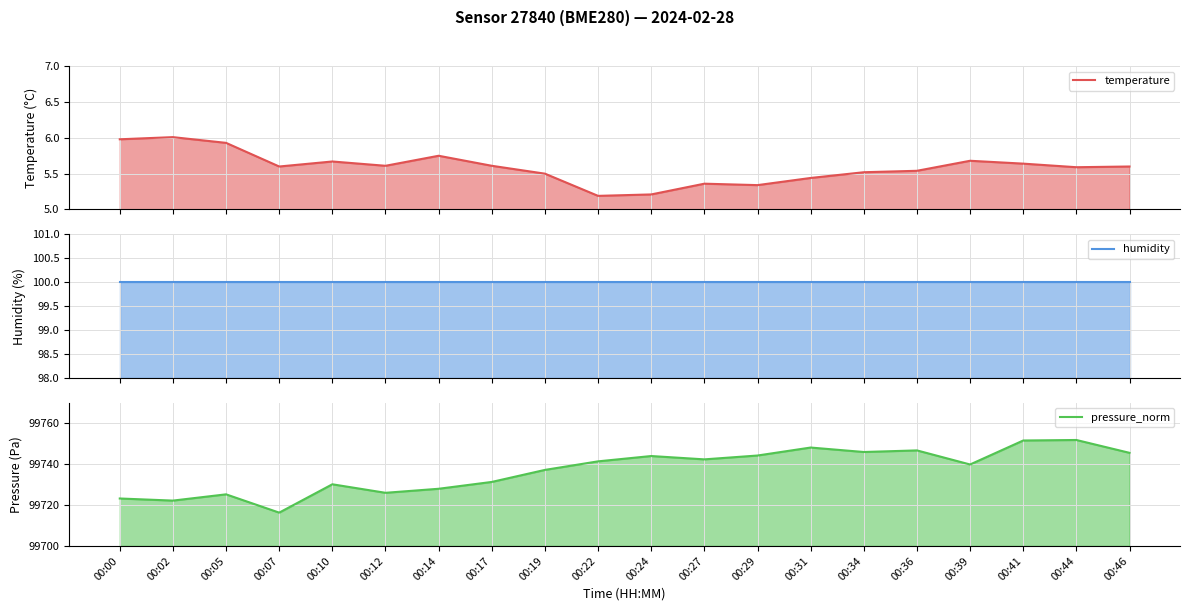

How many values in the pressure_norm series are below 99741?

10